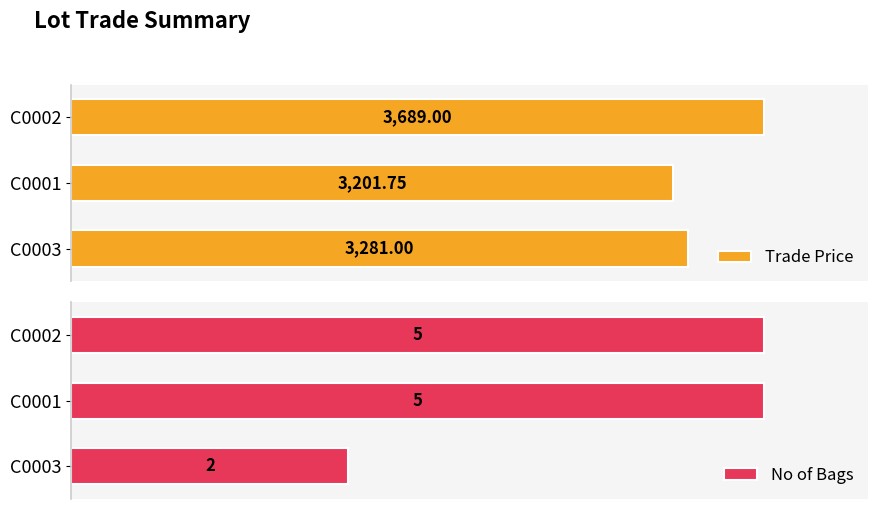

List the series in order of their overall mean, highest first.

Trade Price, No of Bags